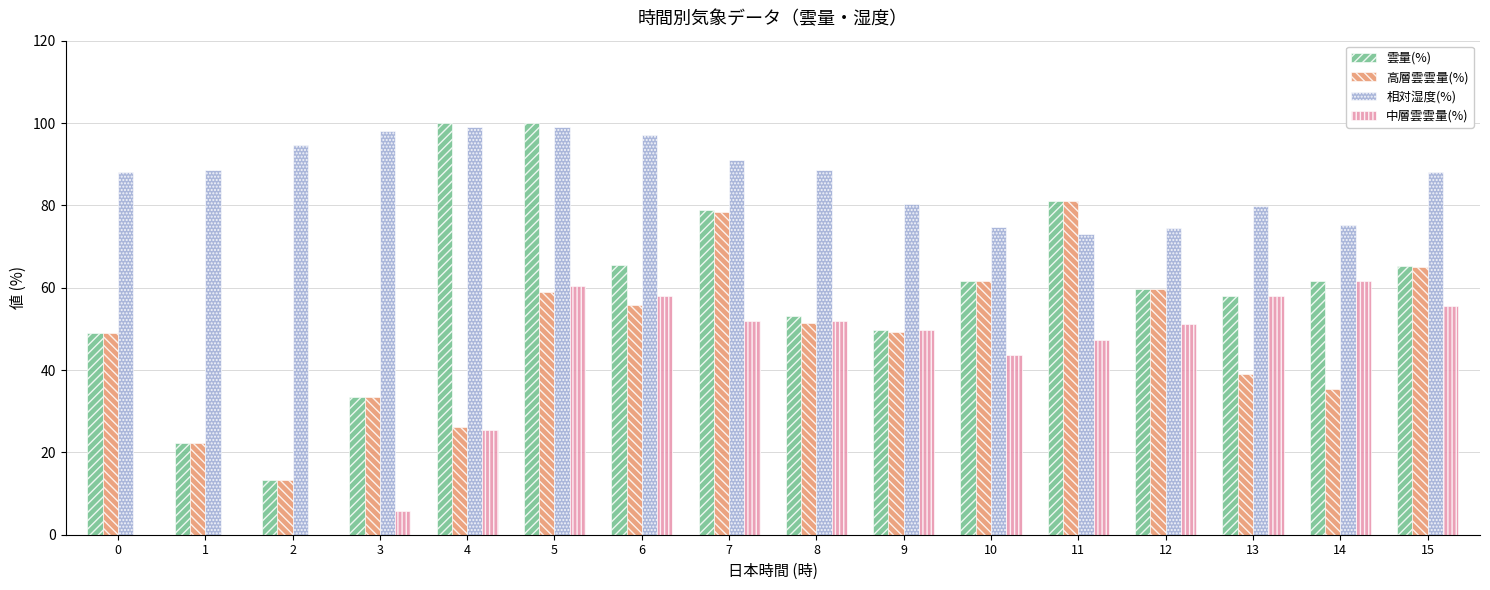

What value does the 中層雲雲量(%) series have at 5?

60.3